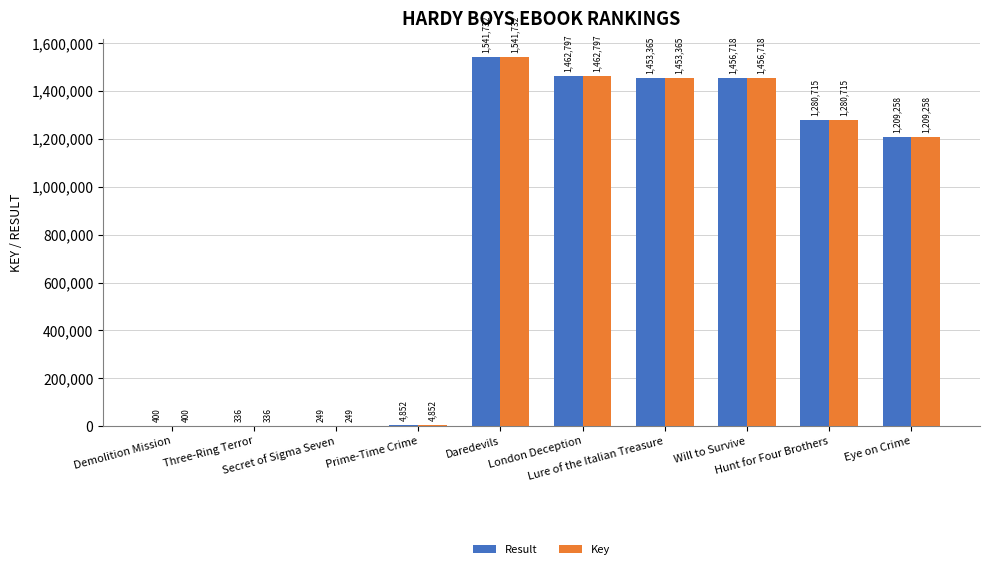

What is the sum of all Result values?

8410422